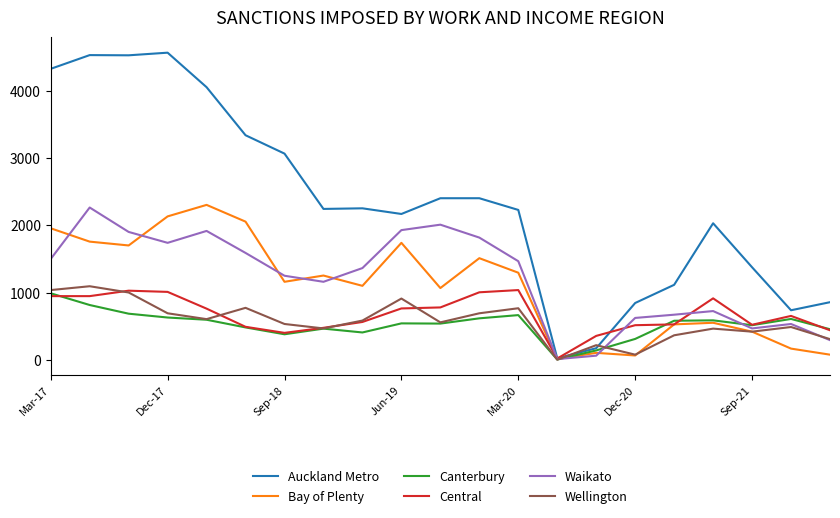

What is the maximum value shown in the chart?

4566